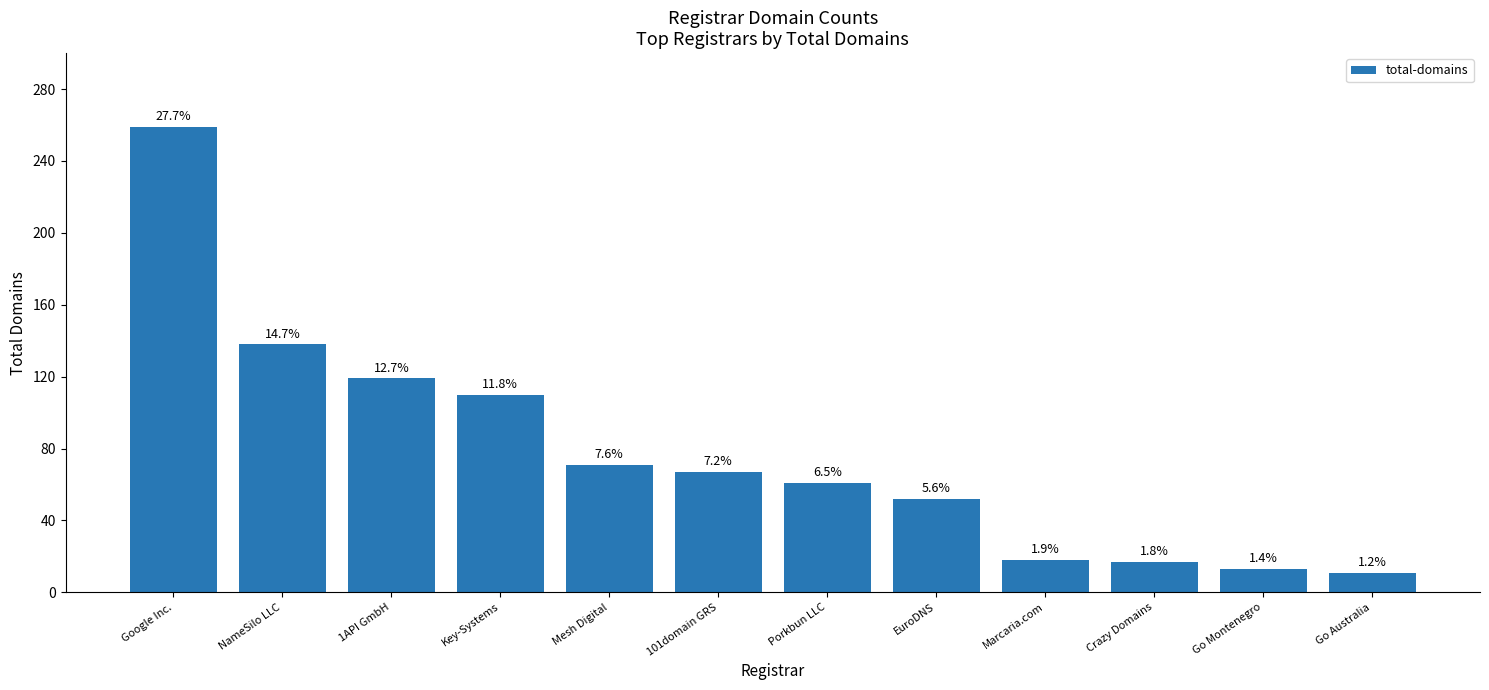

What is the label of the 3rd bar from the left?

1API GmbH